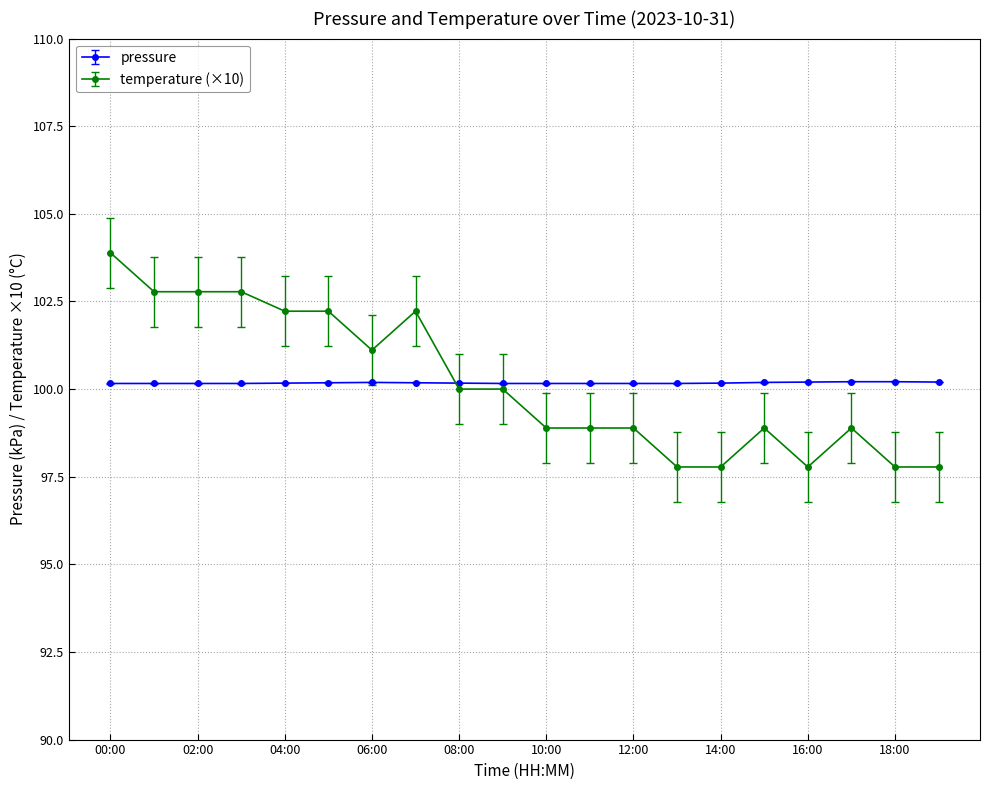

What is the value of the temperature (×10) point at the 18th from the left?

98.9